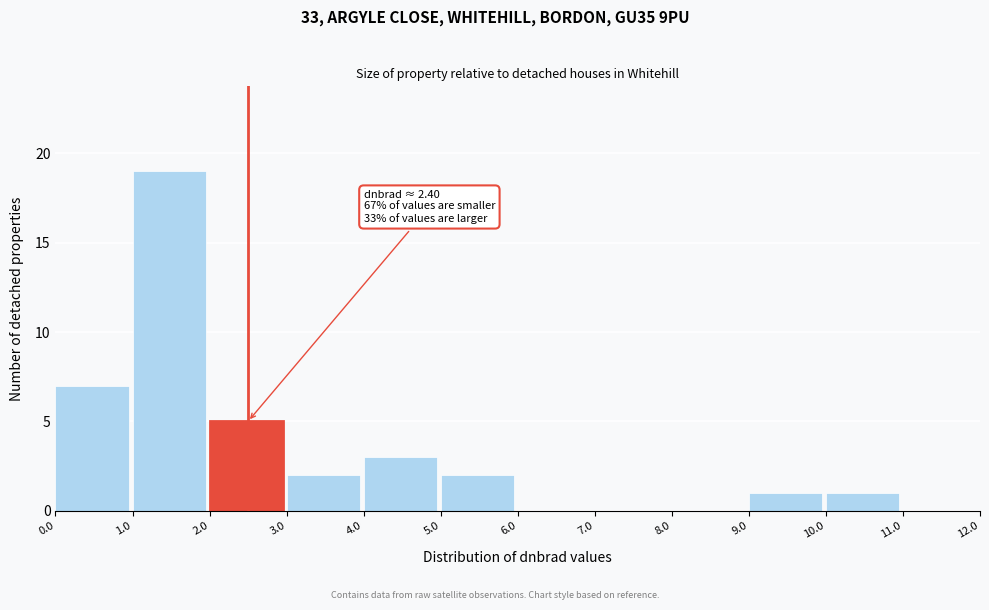

Reading left to right, list all the values displayed in this chart.

0.0=7	1.0=19	2.0=5	3.0=2	4.0=3	5.0=2	6.0=0	7.0=0	8.0=0	9.0=1	10.0=1	11.0=0